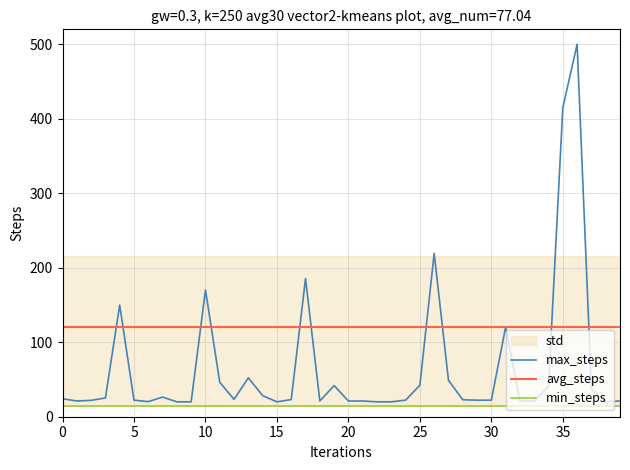

List the series in order of their peak value, lowest first.

min_steps, avg_steps, max_steps